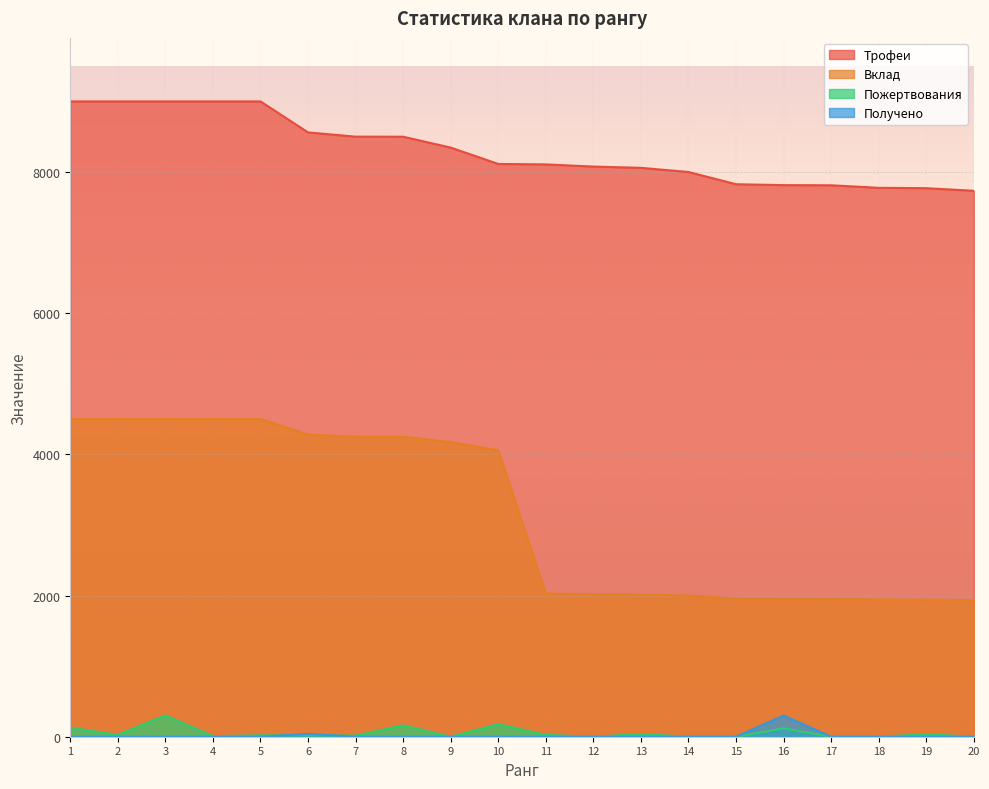

What are all the series names shown in the legend?

Трофеи, Вклад, Пожертвования, Получено